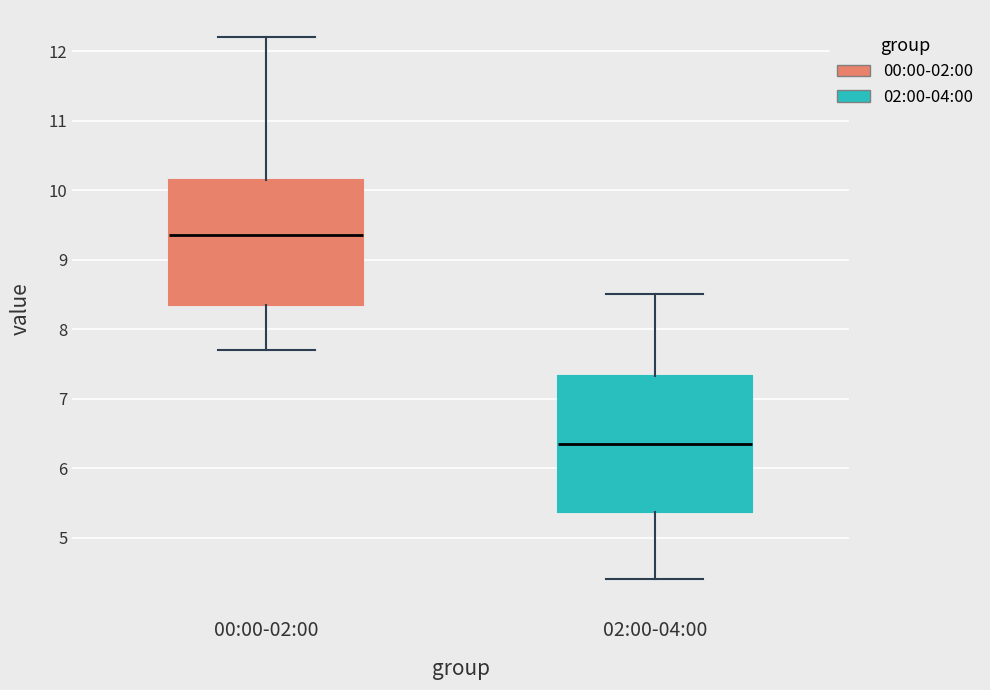

Reading left to right, transcribe this box plot: for each box, give where its median line is, the range the box spans, and where its two whiskers end, as read against the y-axis. The values are not printed on the chart, so give them approximately, as read against the axis.

00:00-02:00: median 9.4, box 8.4 to 10.2, whiskers 7.7 to 12.2
02:00-04:00: median 6.4, box 5.4 to 7.3, whiskers 4.4 to 8.5